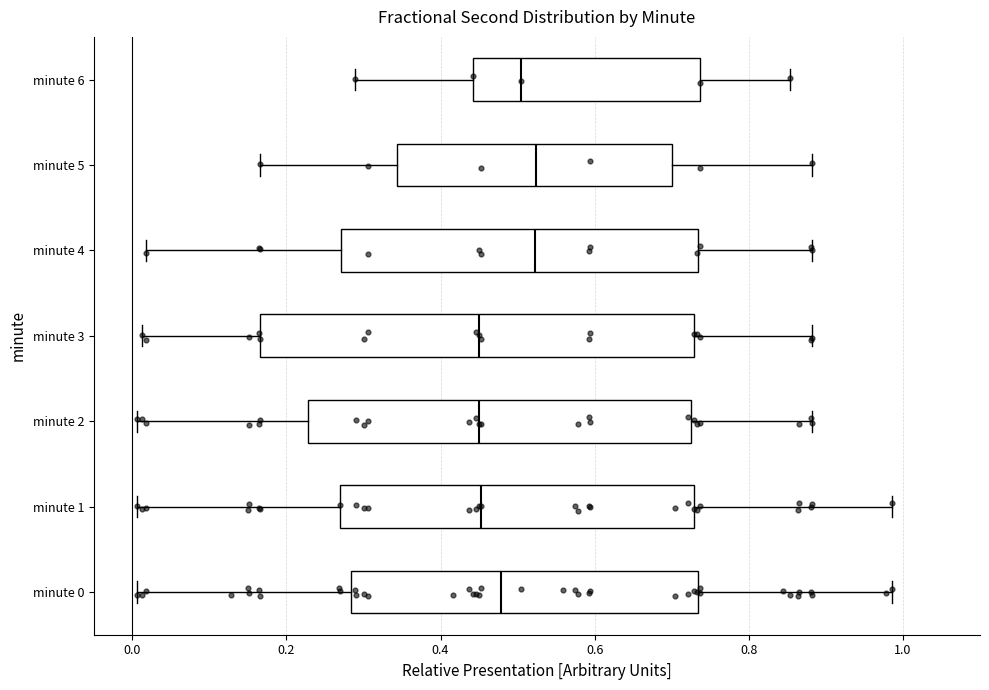

Comparing the boxes themselves (not the whiskers), which one is the widest?

minute 3